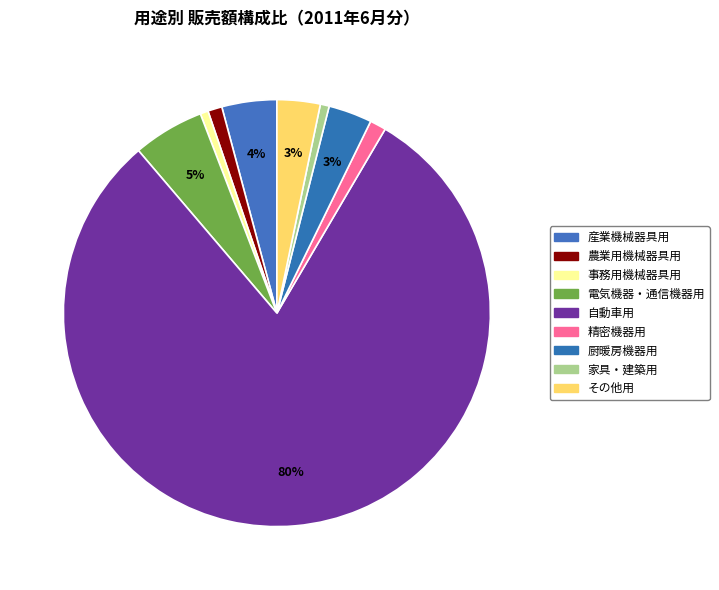

Is it true that 農業用機械器具用 is 1% of the pie?

True